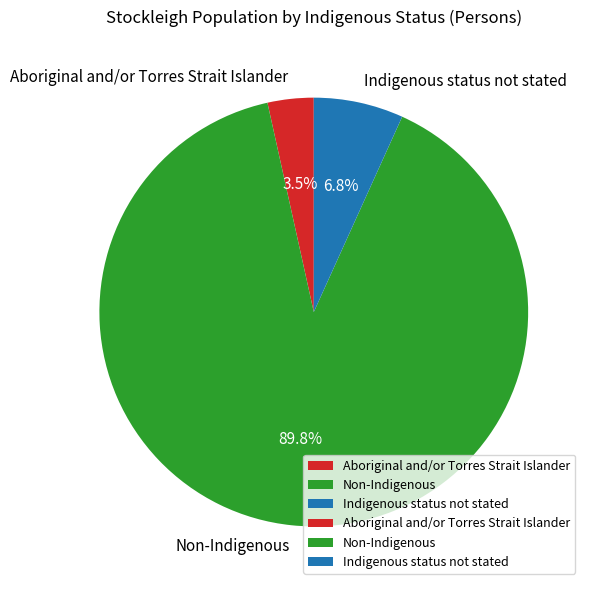

Is it true that Indigenous status not stated is 17% of the pie?

False